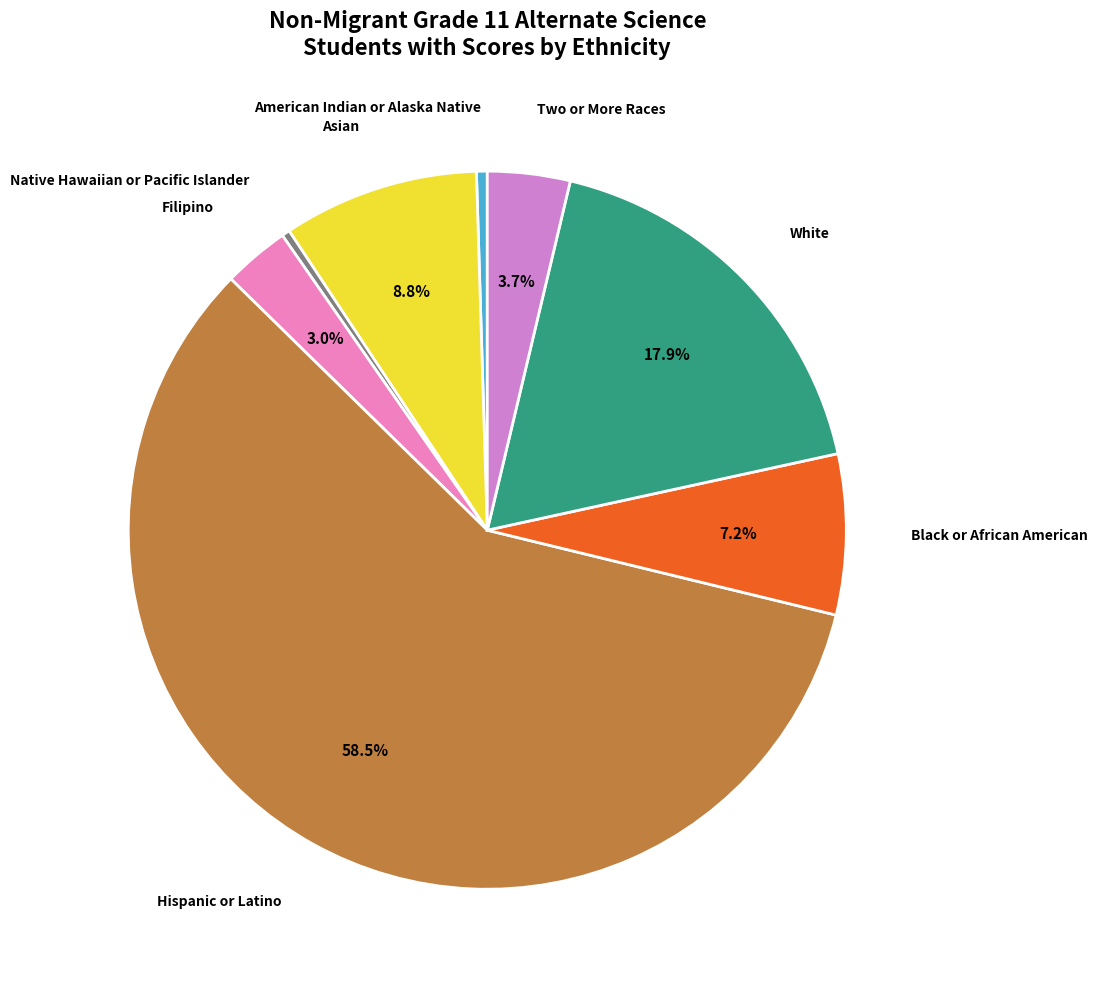

What is the largest slice in the pie chart?

Hispanic or Latino